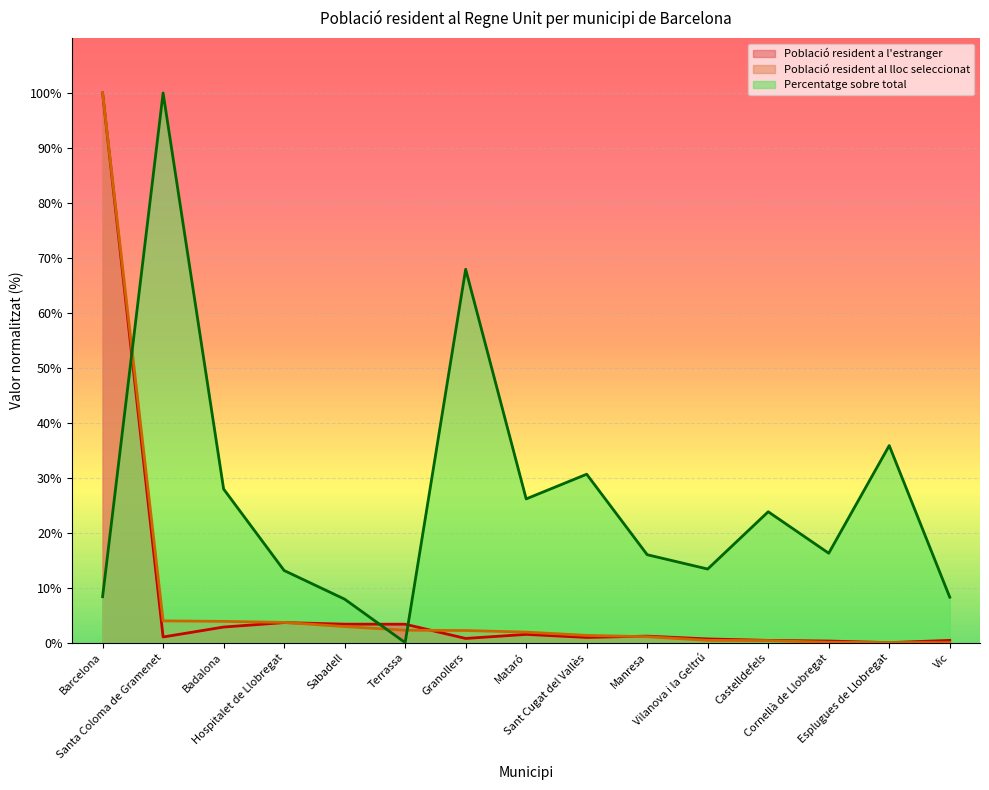

At which label does Població resident a l'estranger first exceed 1?

Barcelona